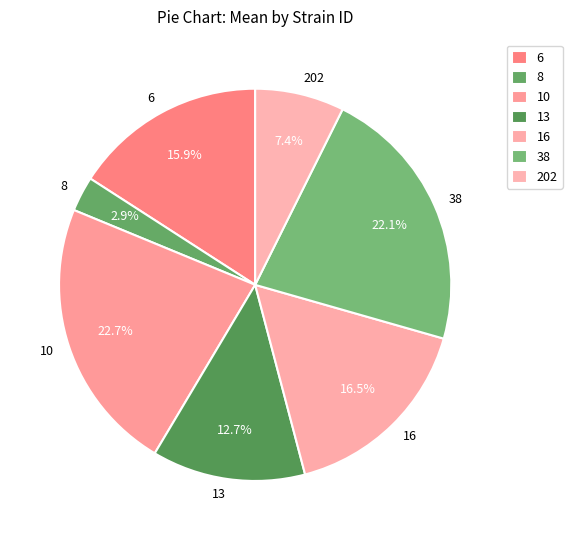

Combined, do 6 and 13 account for over 50%?

No